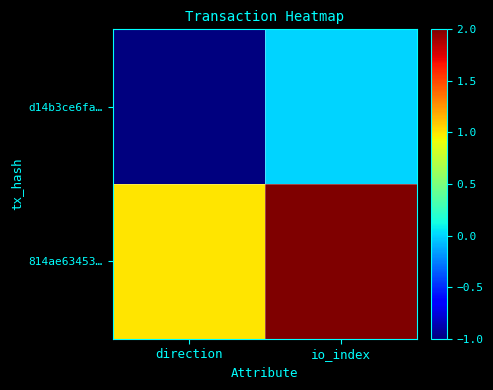

Which has a higher value, direction or io_index?

io_index